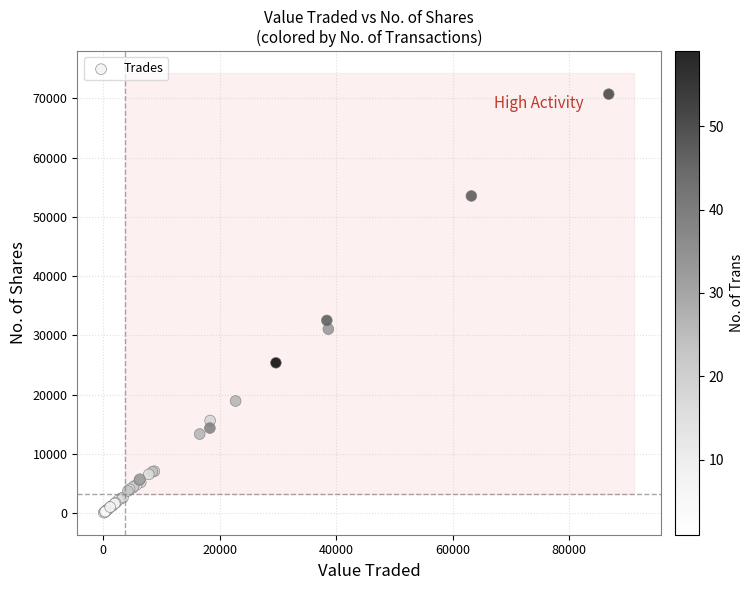

What Y value in the scatter plot is closest to 35399?

32537